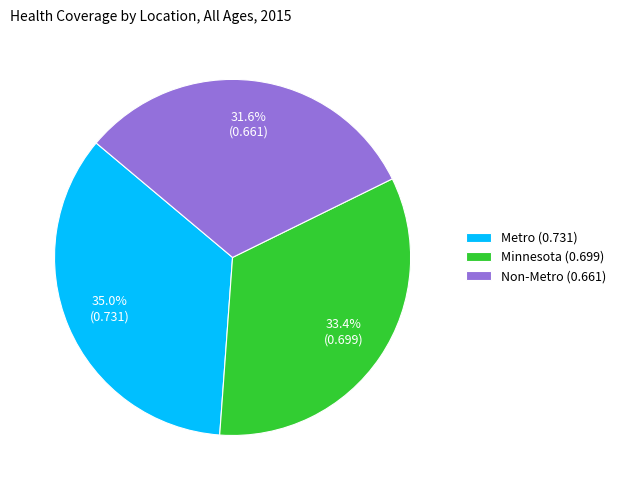

Is Non-Metro the majority of the pie?

No